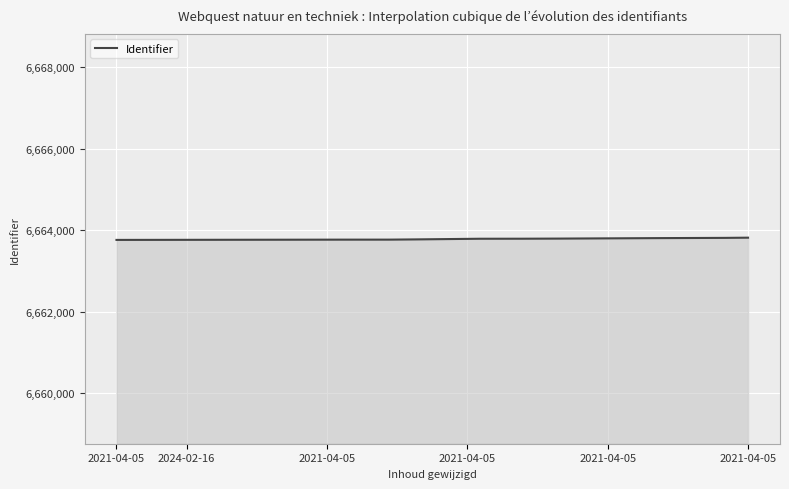

What is the maximum value shown in the chart?

6663816.0